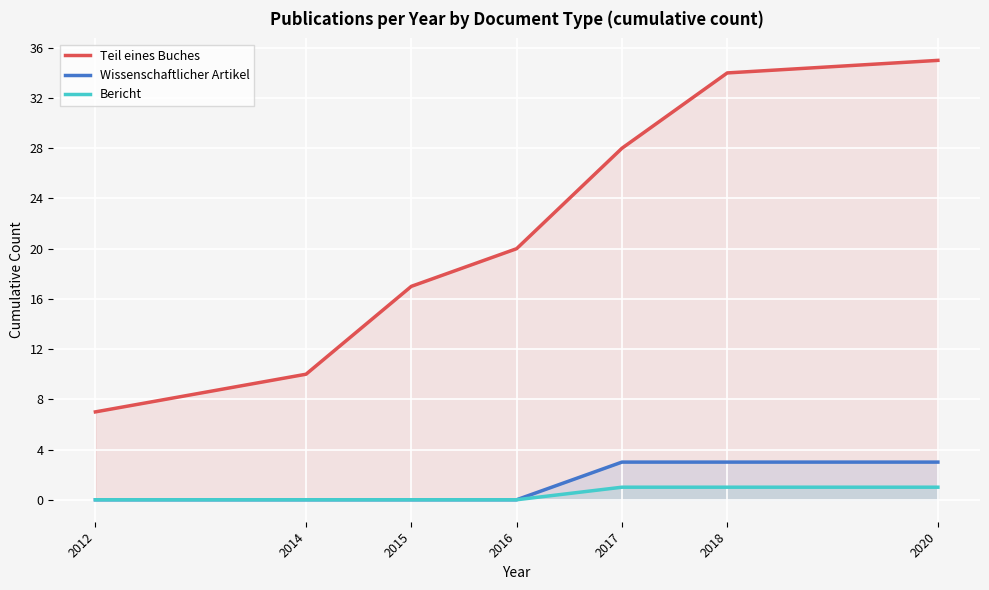

True or false: Wissenschaftlicher Artikel and Bericht intersect in this chart.

False